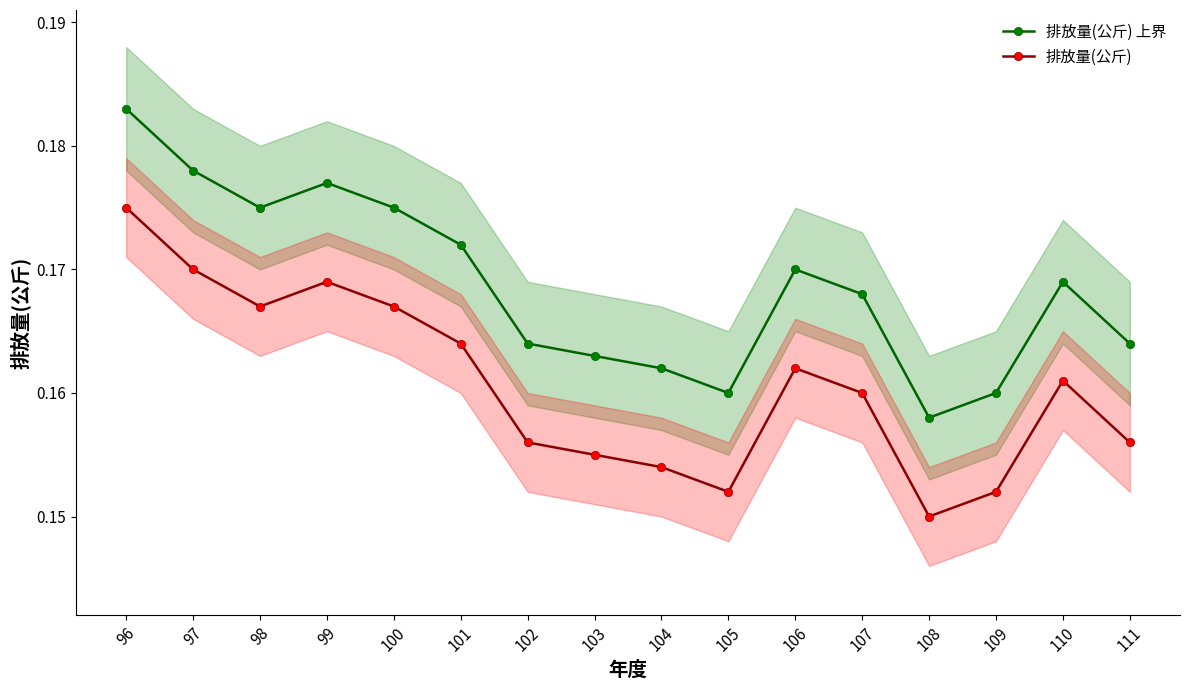

True or false: 排放量(公斤) 上界 and 排放量(公斤) cross at least once.

False